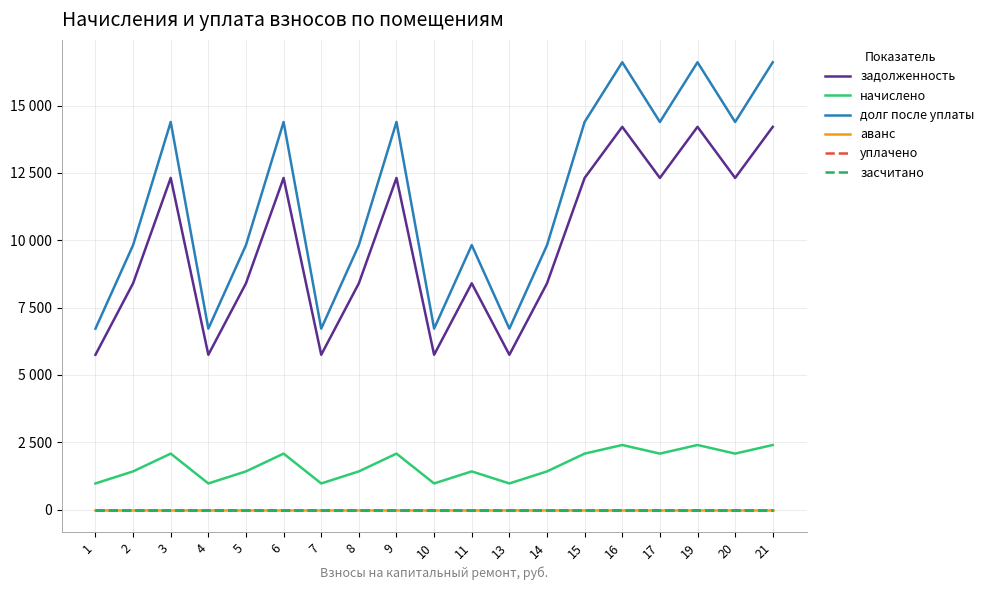

Reading left to right, extract all data points from this chart.

задолженность: 1=5746.6	2=8400.0	3=12311.0	4=5746.6	5=8400.0	6=12311.0	7=5746.6	8=8400.0	9=12311.0	10=5746.6	11=8400.0	13=5746.6	14=8396.2	15=12311.0	16=14208.0	17=12311.0	19=14208.0	20=12311.0	21=14208.0
начислено: 1=969.7	2=1417.5	3=2077.5	4=969.7	5=1417.5	6=2077.5	7=969.7	8=1417.5	9=2077.5	10=969.7	11=1417.5	13=969.7	14=1416.8	15=2077.5	16=2397.6	17=2077.5	19=2397.6	20=2077.5	21=2397.6
долг после уплаты: 1=6716.3	2=9817.5	3=14388.5	4=6716.3	5=9817.5	6=14388.5	7=6716.3	8=9817.5	9=14388.5	10=6716.3	11=9817.5	13=6716.3	14=9813.0	15=14388.5	16=16605.6	17=14388.5	19=16605.6	20=14388.5	21=16605.6
аванс: 1=0.0	2=0.0	3=0.0	4=0.0	5=0.0	6=0.0	7=0.0	8=0.0	9=0.0	10=0.0	11=0.0	13=0.0	14=0.0	15=0.0	16=0.0	17=0.0	19=0.0	20=0.0	21=0.0
уплачено: 1=0.0	2=0.0	3=0.0	4=0.0	5=0.0	6=0.0	7=0.0	8=0.0	9=0.0	10=0.0	11=0.0	13=0.0	14=0.0	15=0.0	16=0.0	17=0.0	19=0.0	20=0.0	21=0.0
засчитано: 1=0.0	2=0.0	3=0.0	4=0.0	5=0.0	6=0.0	7=0.0	8=0.0	9=0.0	10=0.0	11=0.0	13=0.0	14=0.0	15=0.0	16=0.0	17=0.0	19=0.0	20=0.0	21=0.0